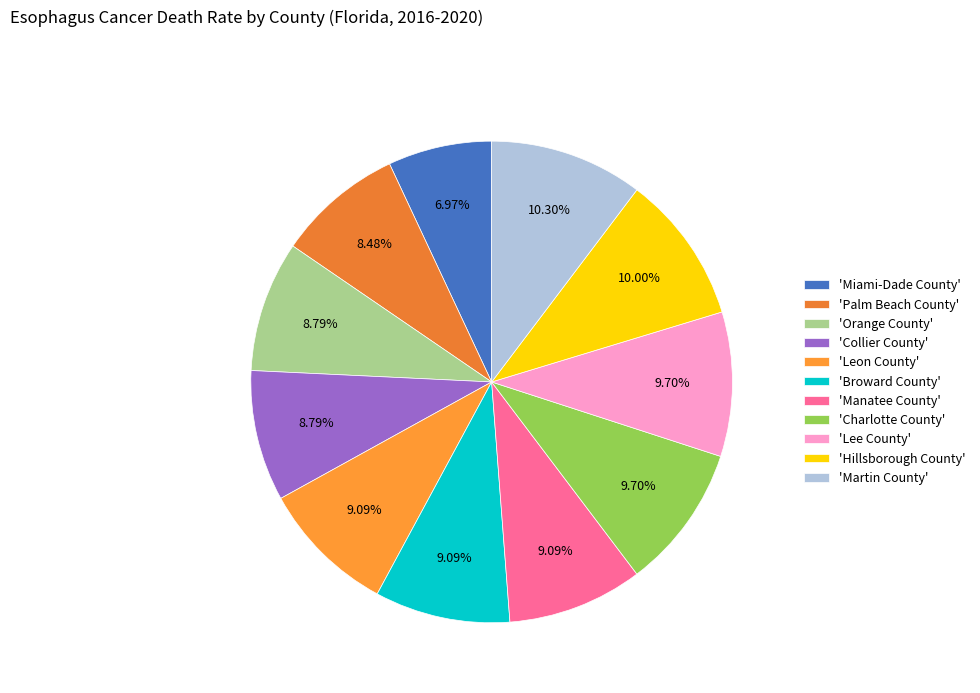

Count the number of slices in the pie.

11